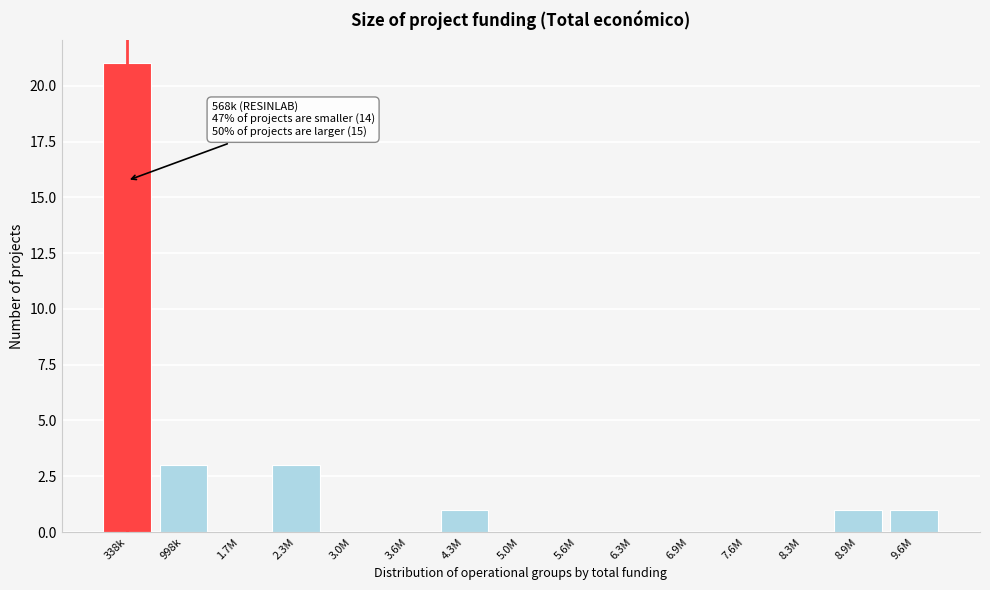

Reading right to left, list all the values displayed in this chart.

9.6M=1	8.9M=1	8.3M=0	7.6M=0	6.9M=0	6.3M=0	5.6M=0	5.0M=0	4.3M=1	3.6M=0	3.0M=0	2.3M=3	1.7M=0	998k=3	338k=21